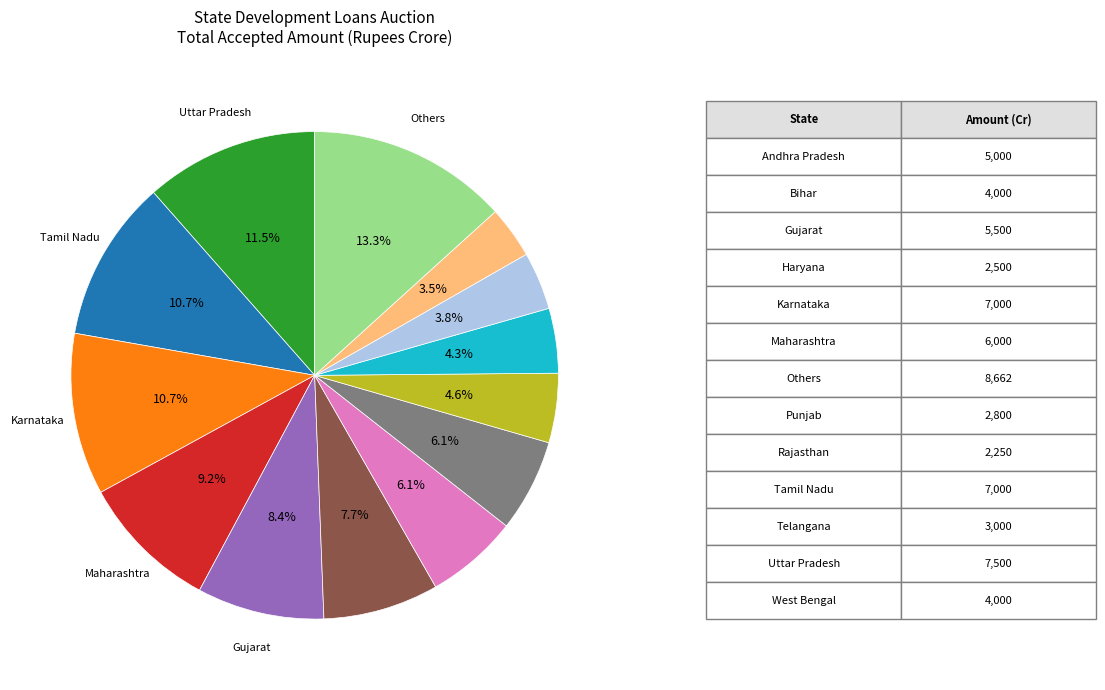

Count the number of slices in the pie.

13